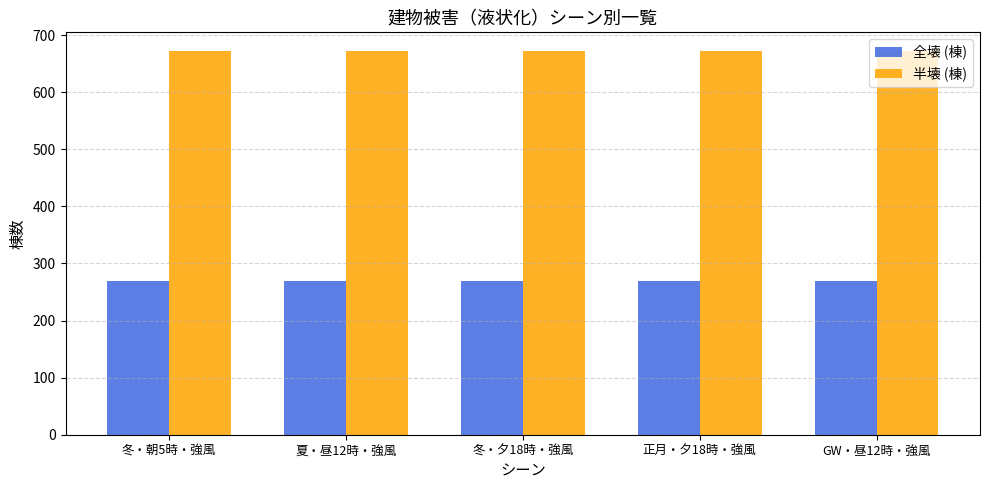

What is the average value of the 全壊 (棟) series?

268.7